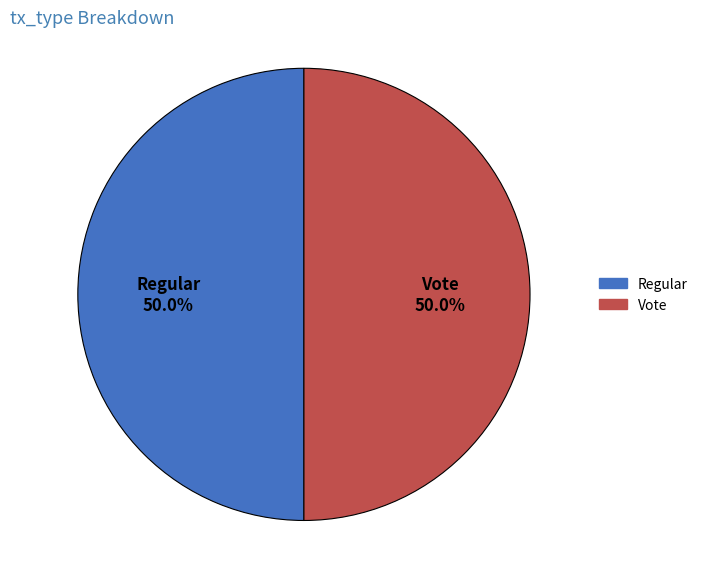

What is the ratio of the value at Vote to the value at Regular?

1.0